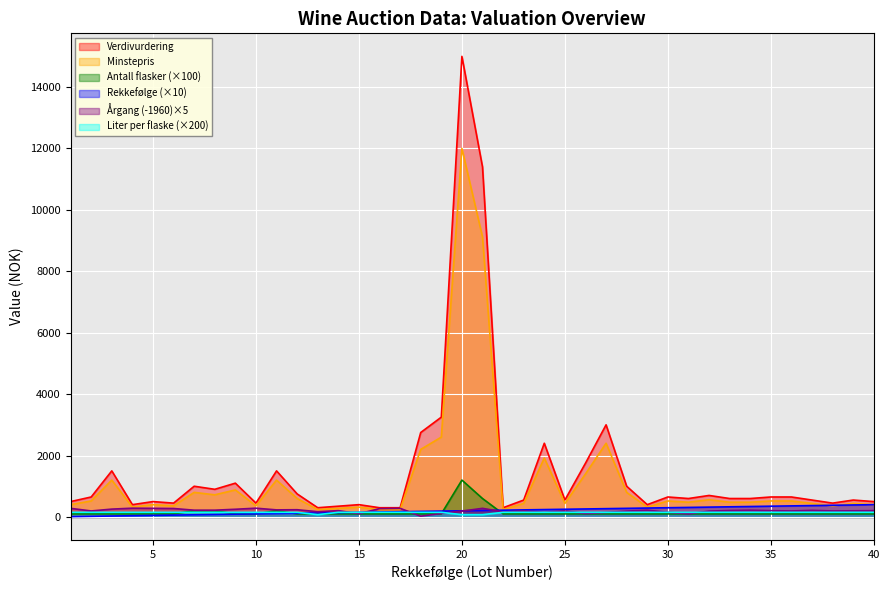

What is the greatest value displayed?

15000